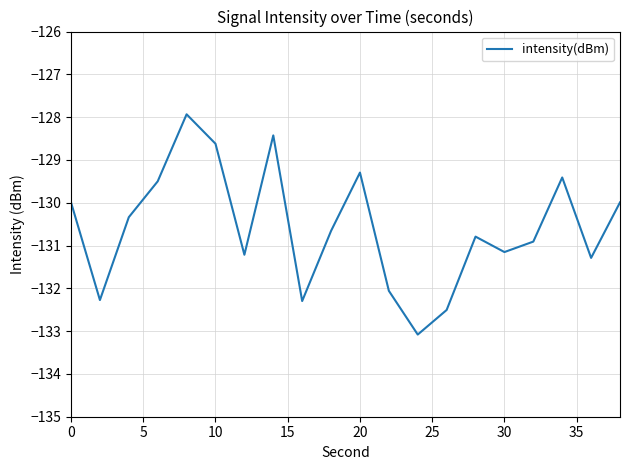

How many interior local peaks (higher than both neighbors) does the data have?

5